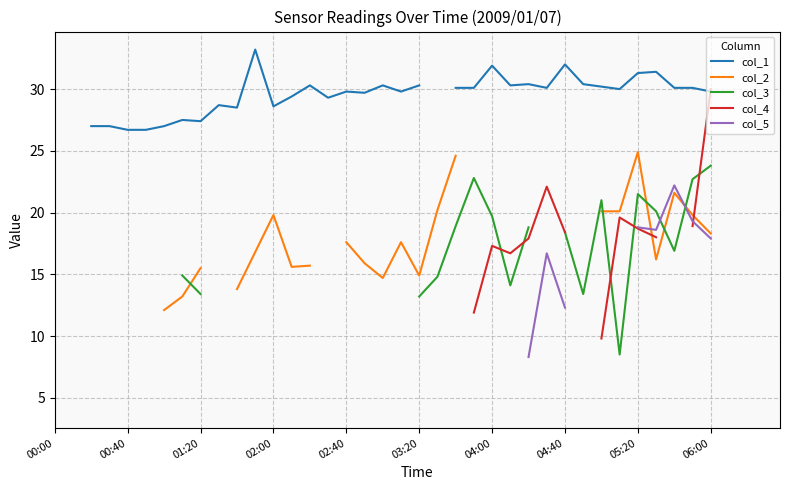

Is the value of col_1 at 00:40 greater than the value of col_3 at 04:00?

Yes